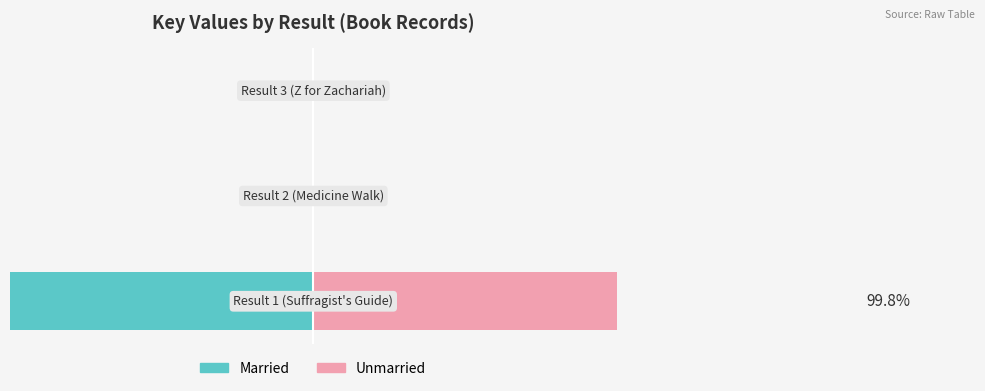

List the labels in order of Married value, largest first.

2, 1, 0